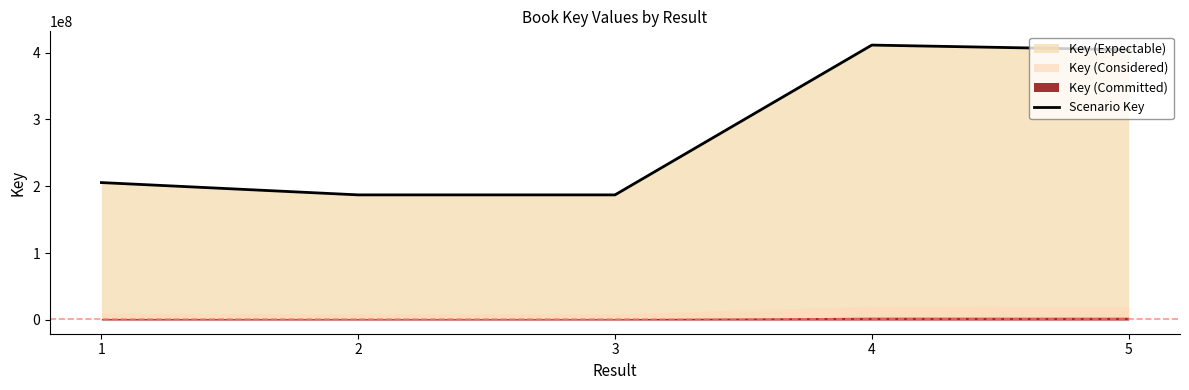

Does the chart display data point markers on the line(s)?

No